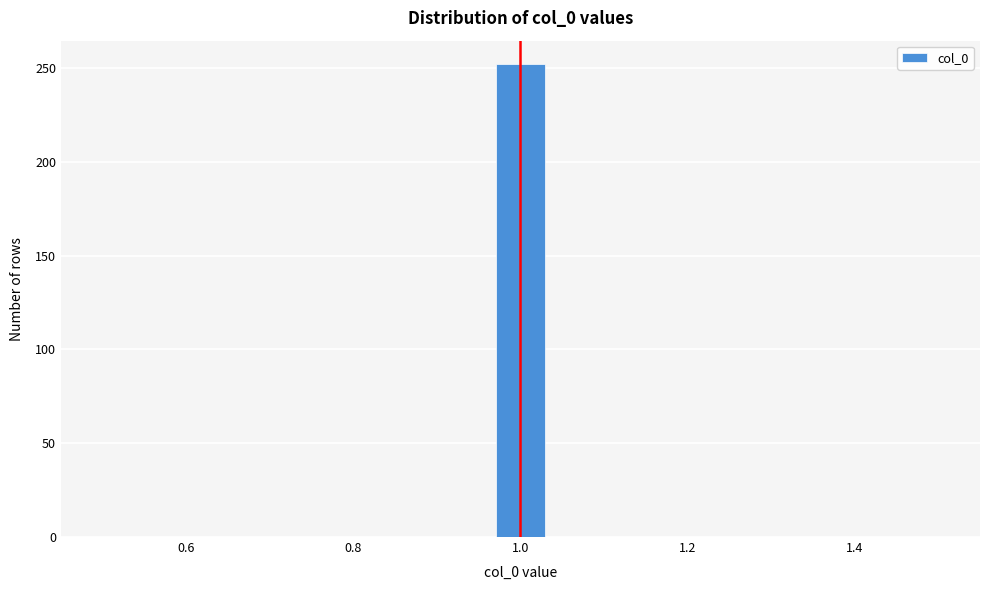

Around what value on the x-axis is the tallest bar? Give the approximate position of its centre, as read against the axis.

1.00